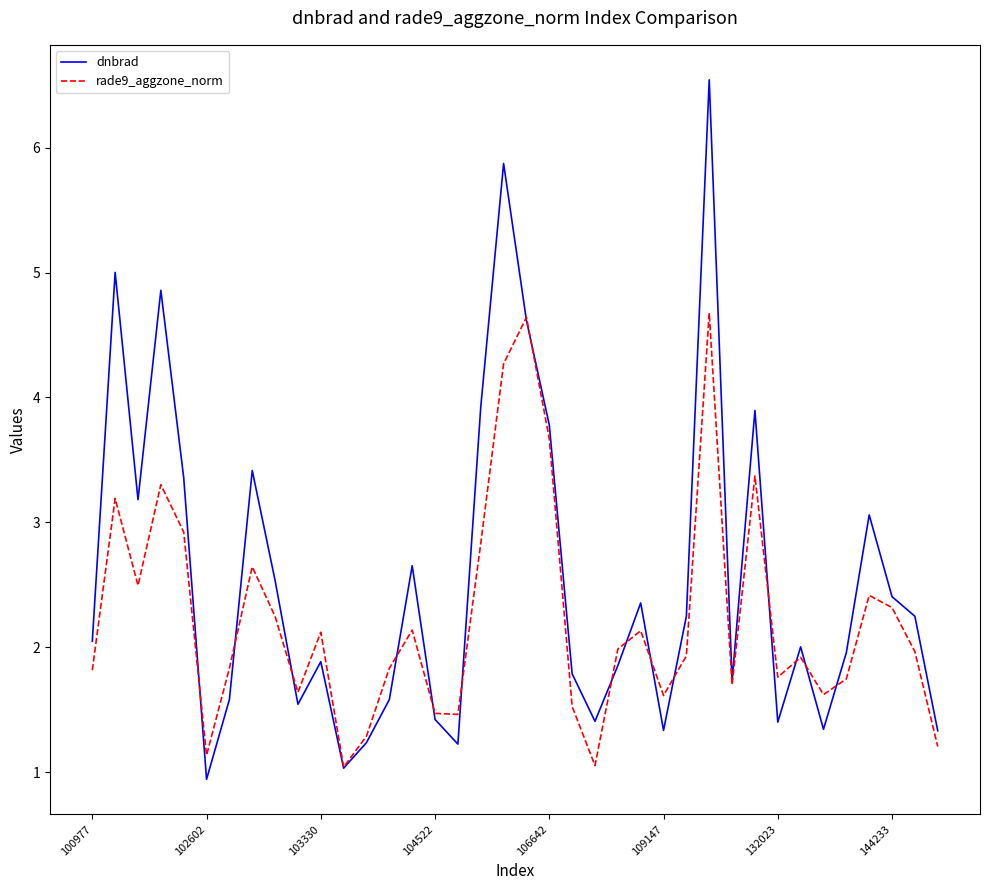

Rank the series by their average value, from lowest to highest.

rade9_aggzone_norm, dnbrad